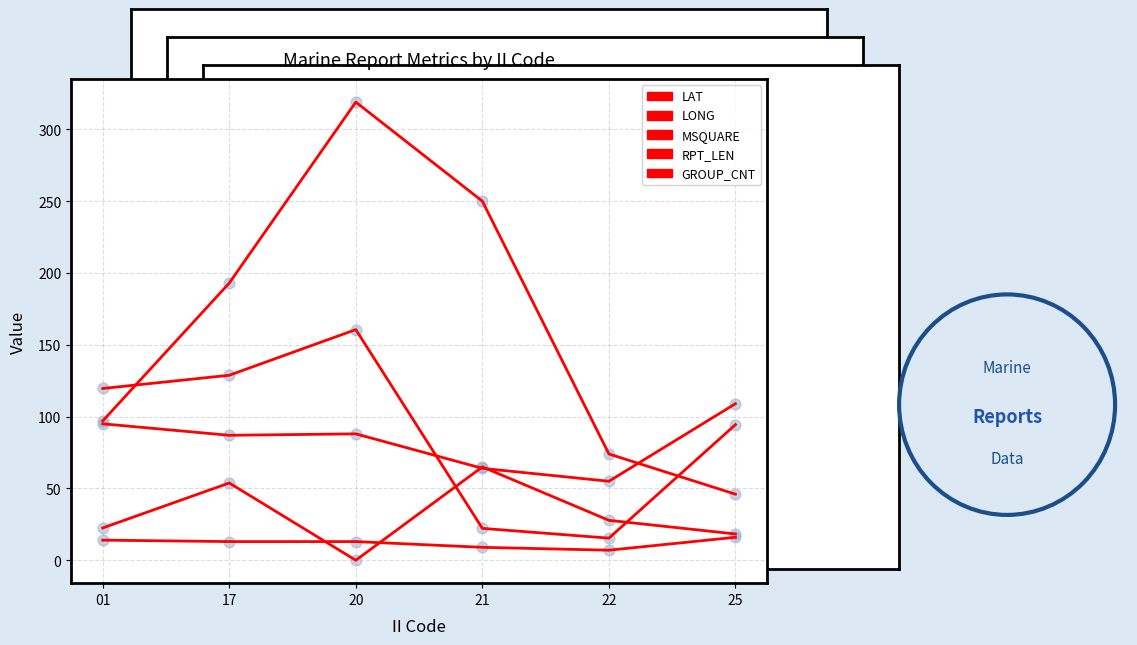

What is the total value across all series at 17?

475.6